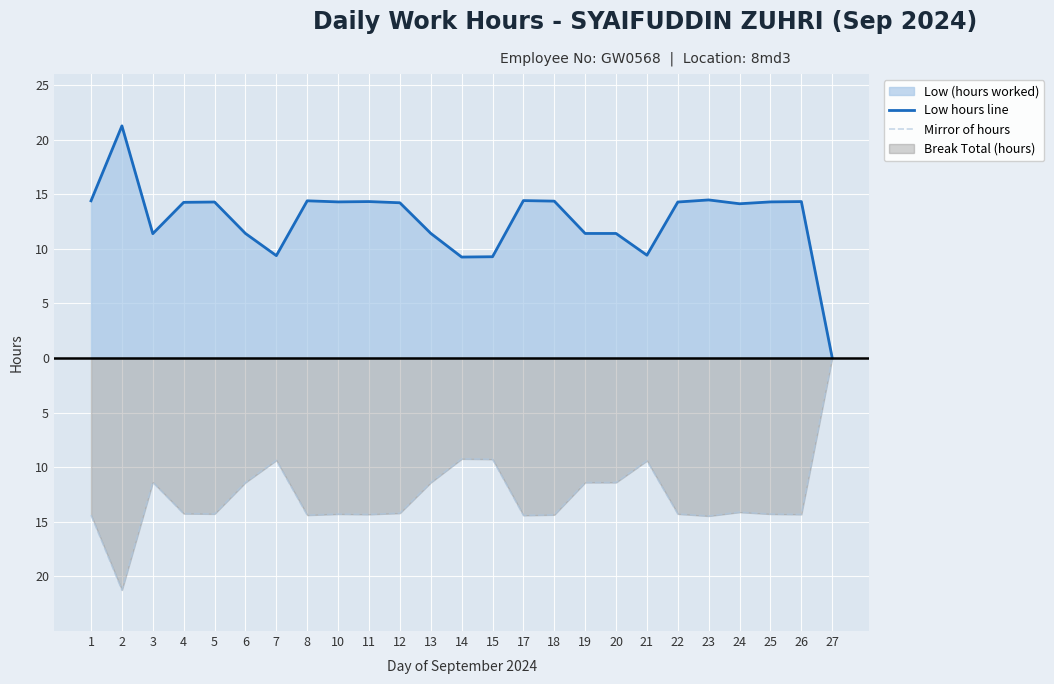

Does the chart display data point markers on the line(s)?

No